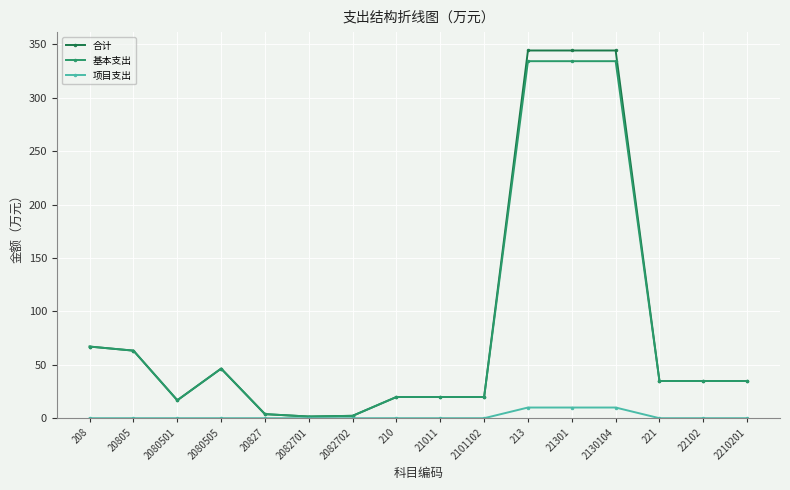

Between 2130104 and 221, which series saw the biggest shift?

合计